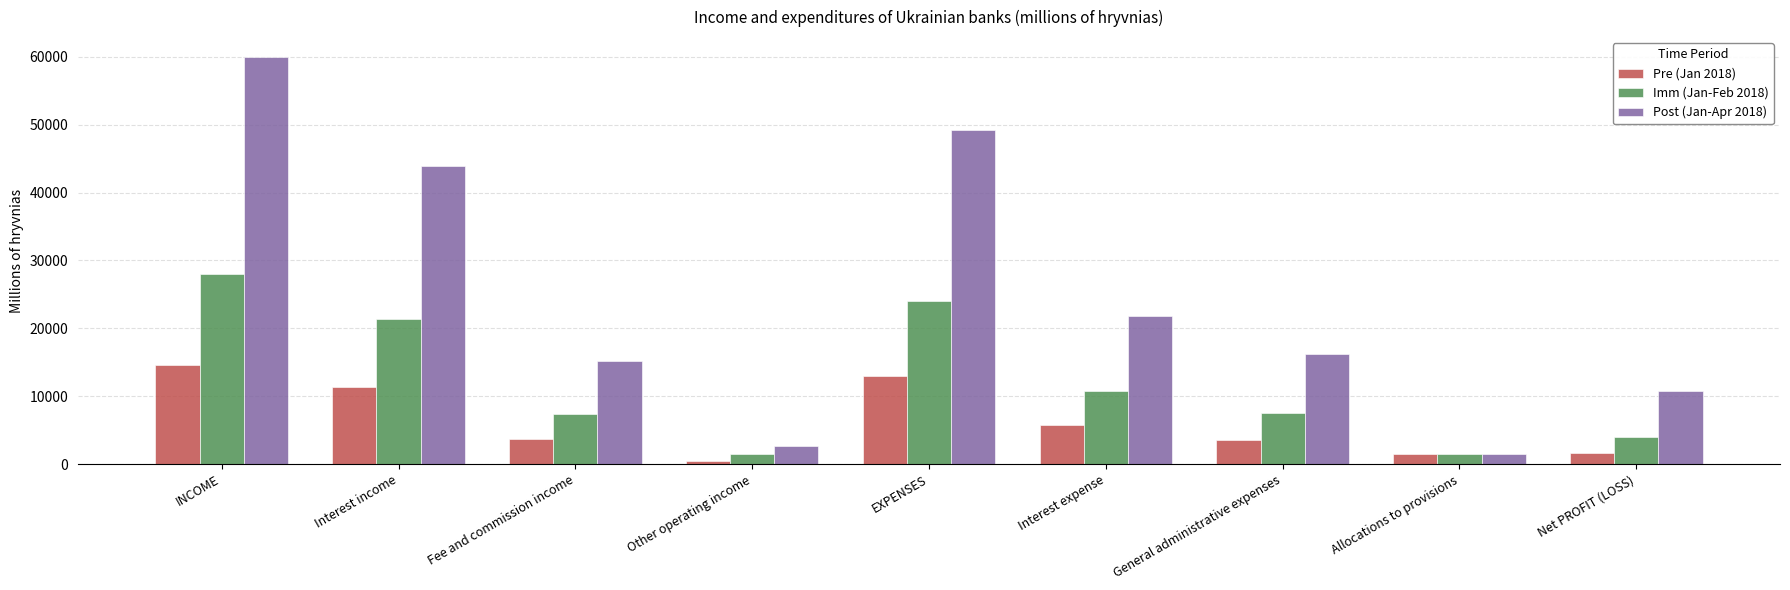

Which series has the largest range (max minus min)?

Post (Jan-Apr 2018)